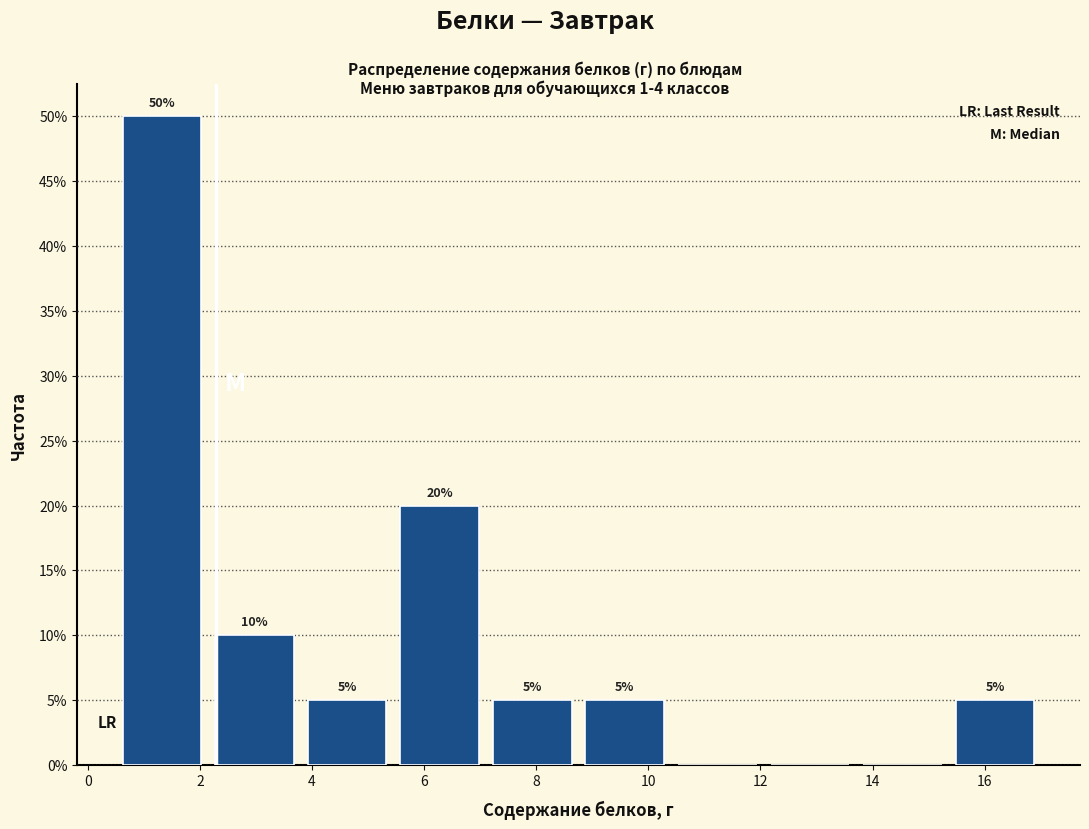

Over which range of the x-axis is the bar tallest?

0.6 to 2.2